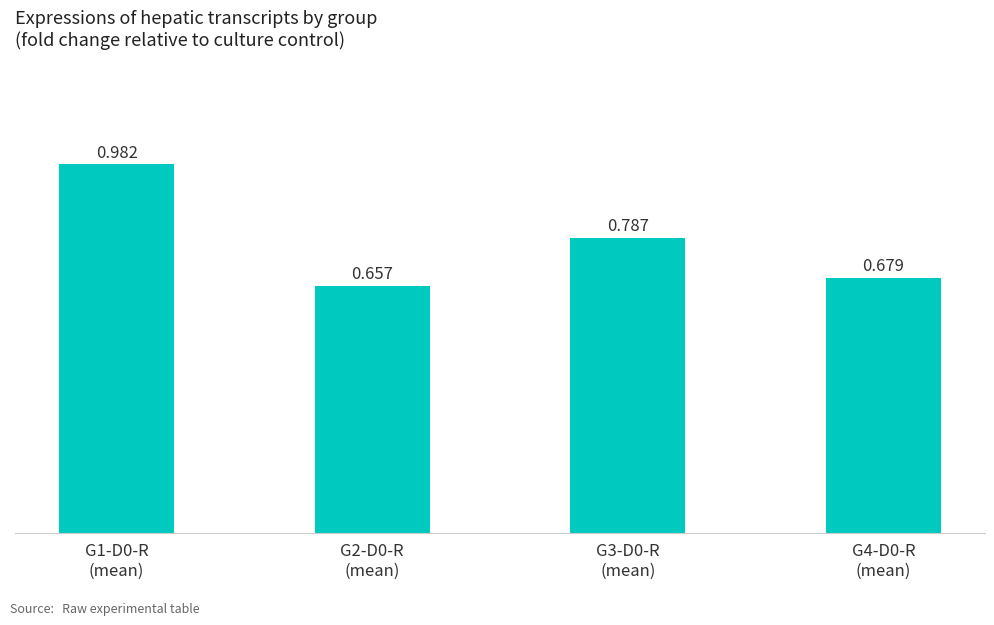

What is the label of the 1st bar from the right?

G4-D0-R
(mean)